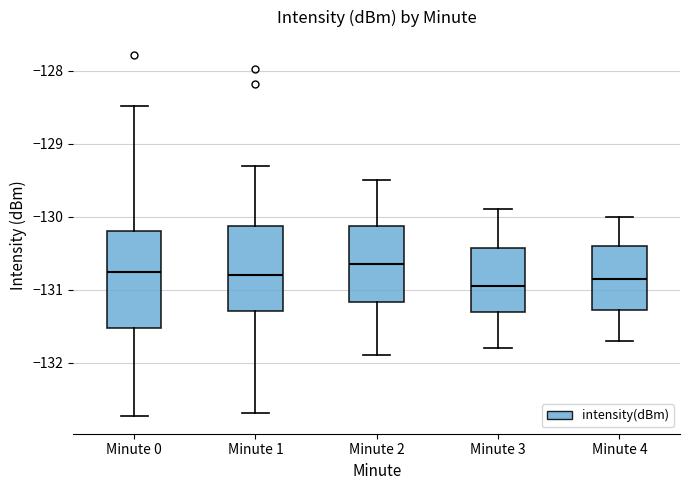

Where is the lower edge of the box for Minute 4 on the y-axis? The values are not printed on the chart, so give them approximately, as read against the axis.

-131.3